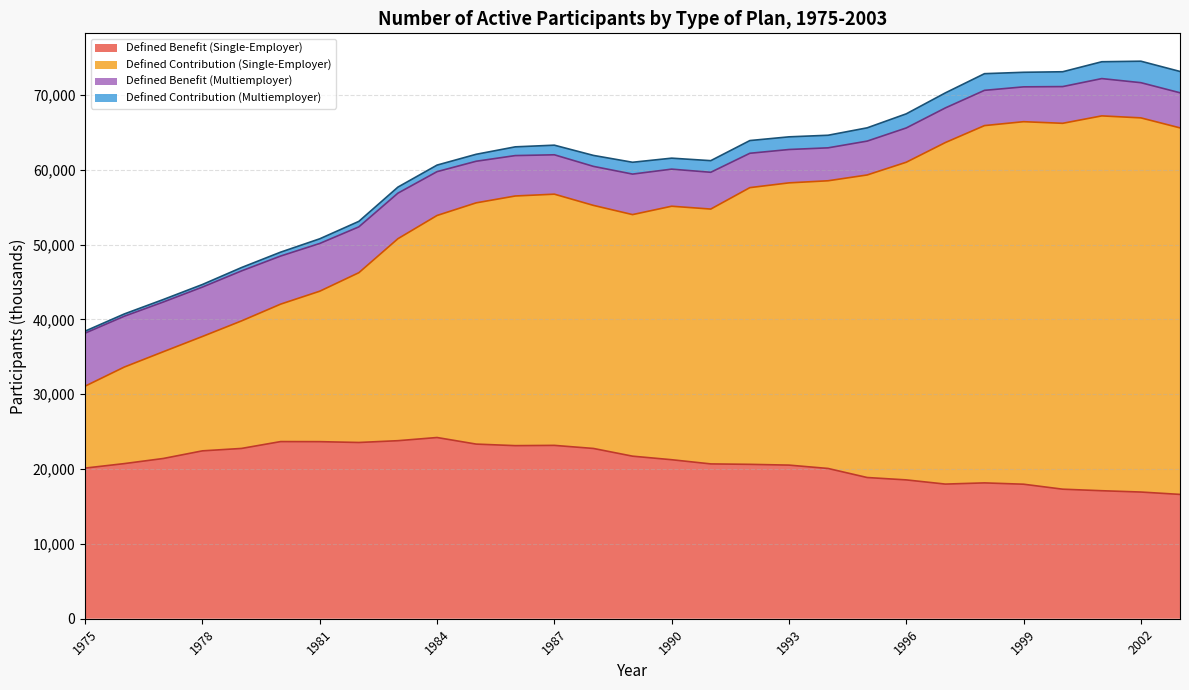

Which series has the largest range (max minus min)?

Defined Contribution (Single-Employer)